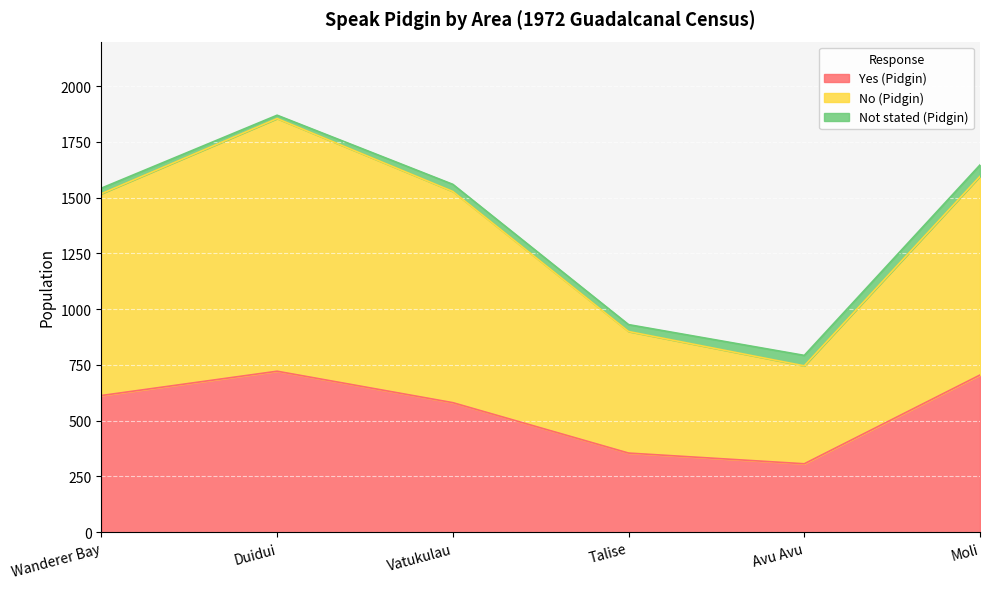

What is the approximate value of Yes (Pidgin) at Wanderer Bay?

613